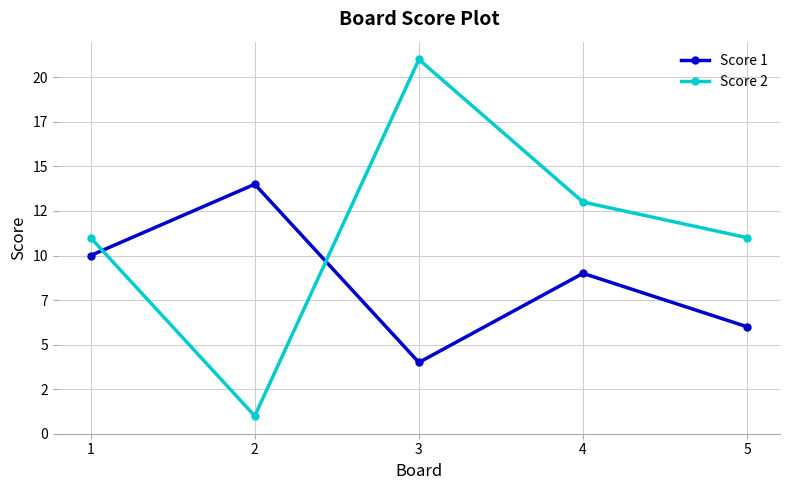

Read the Score 1 value at 3.

4